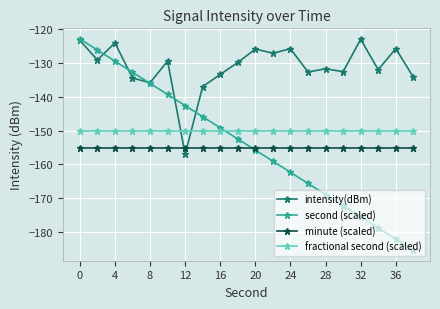

Does the chart display data point markers on the line(s)?

Yes